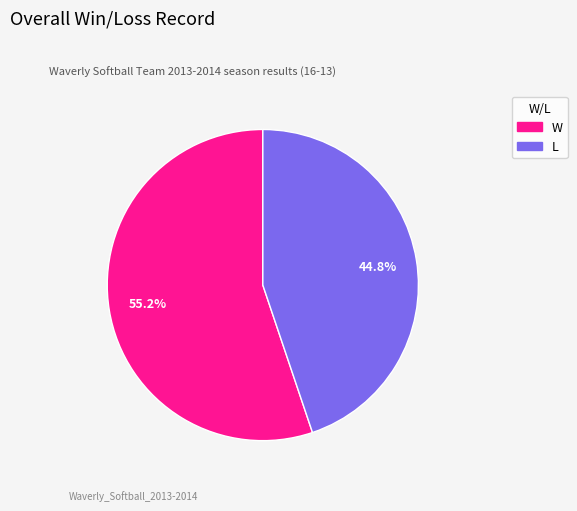

Count the number of slices in the pie.

2